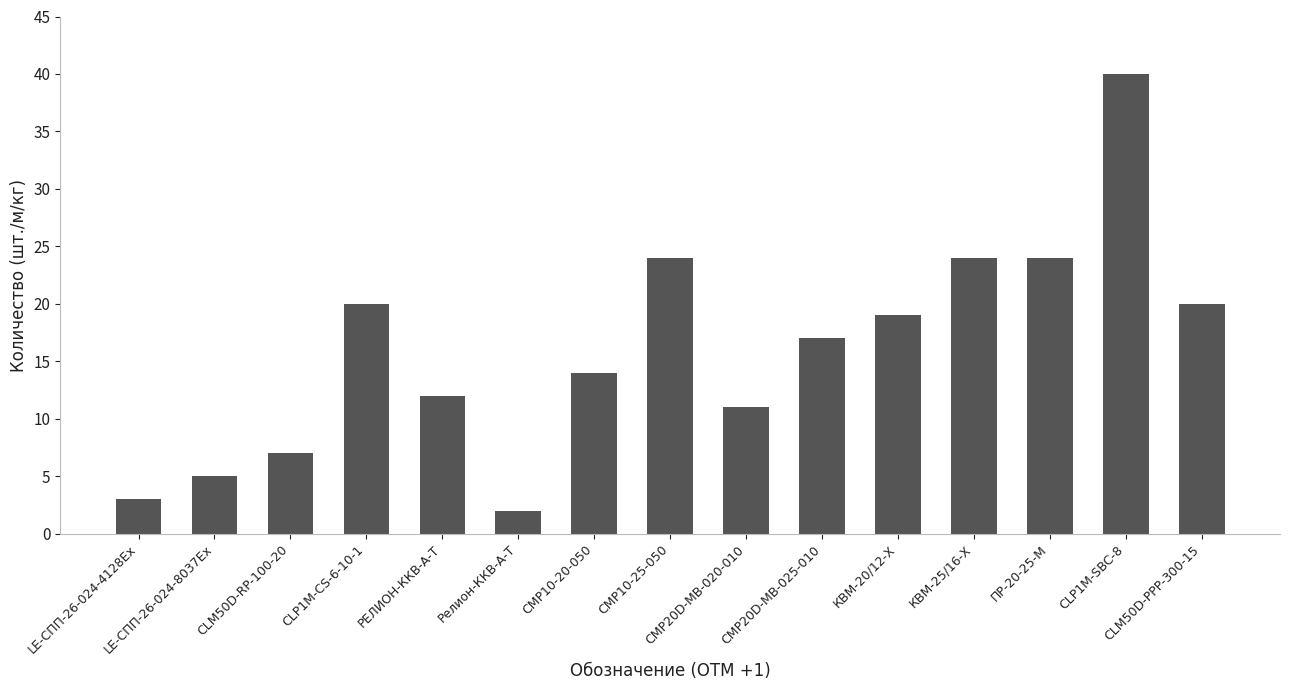

The value at Релион-ККВ-А-Т is 2. True or false?

True